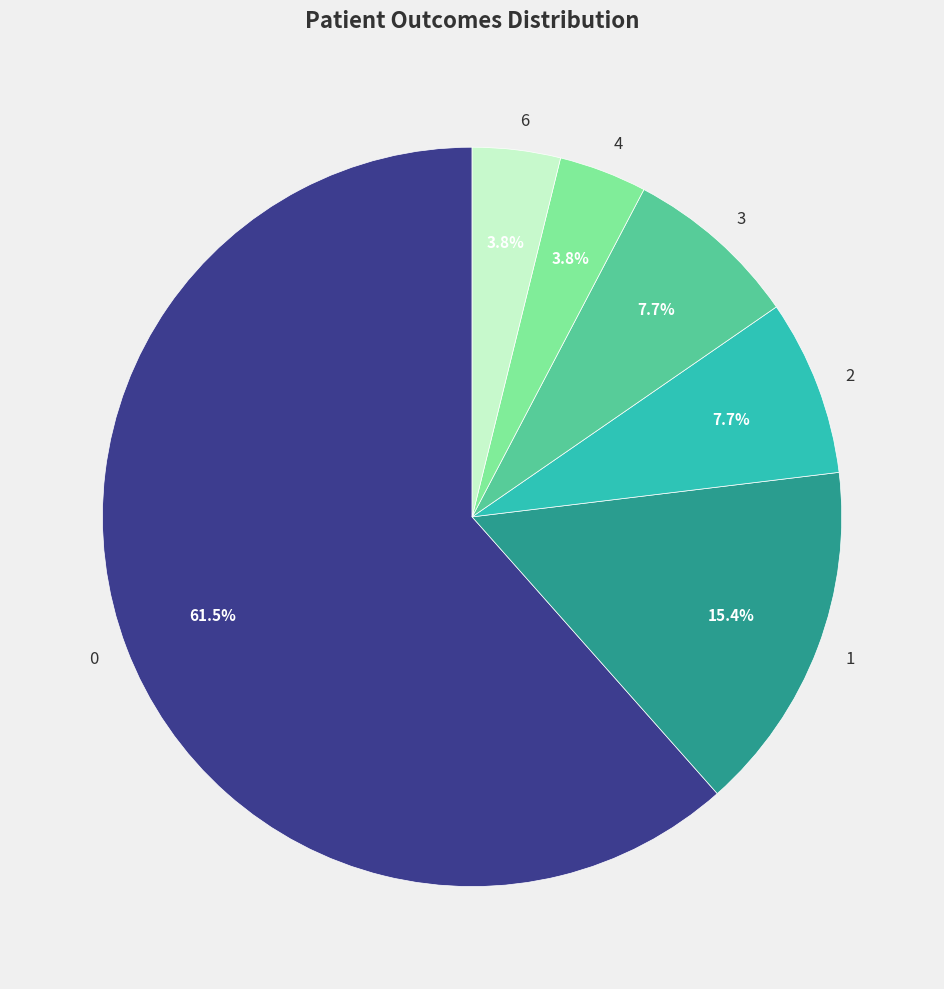

Is there a majority slice in this chart?

Yes